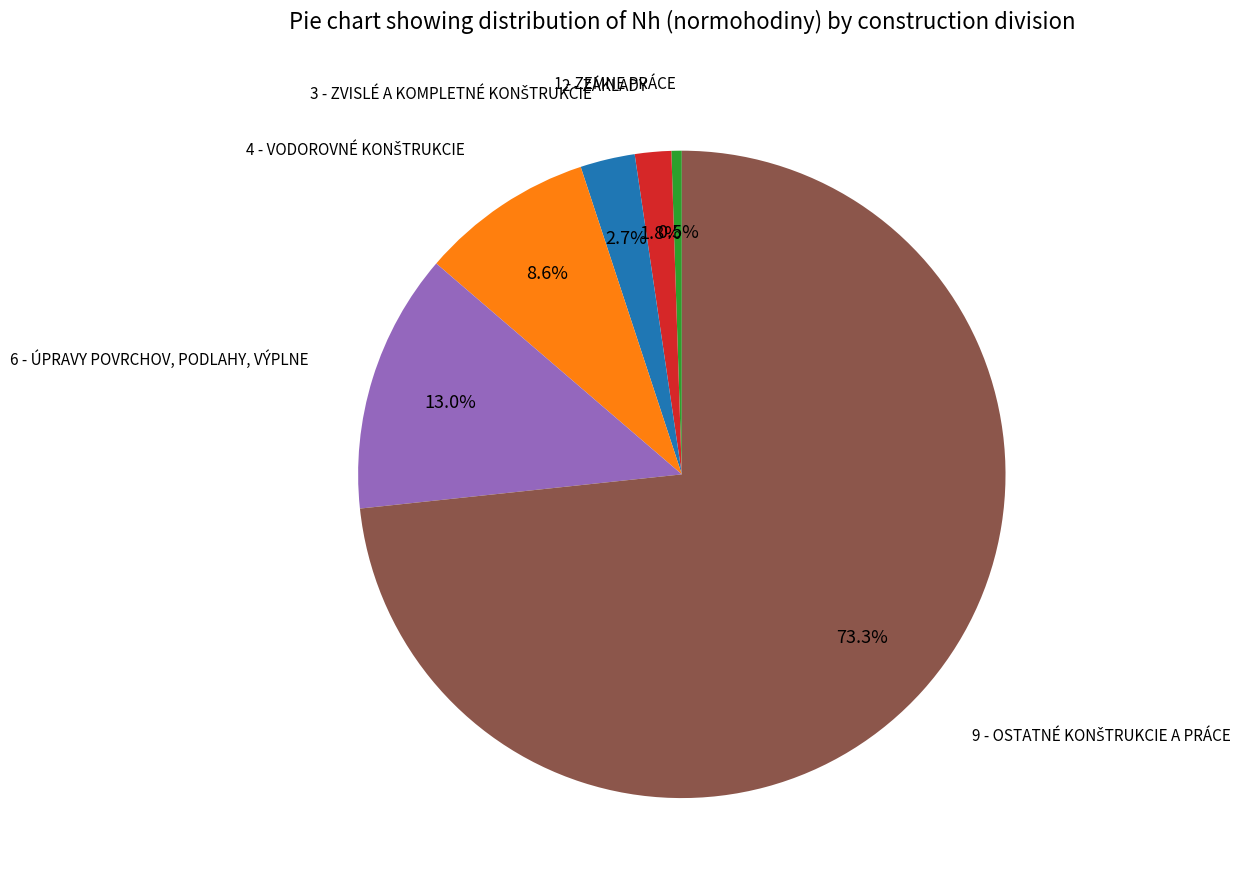

Is there any slice that represents more than half of the pie?

Yes